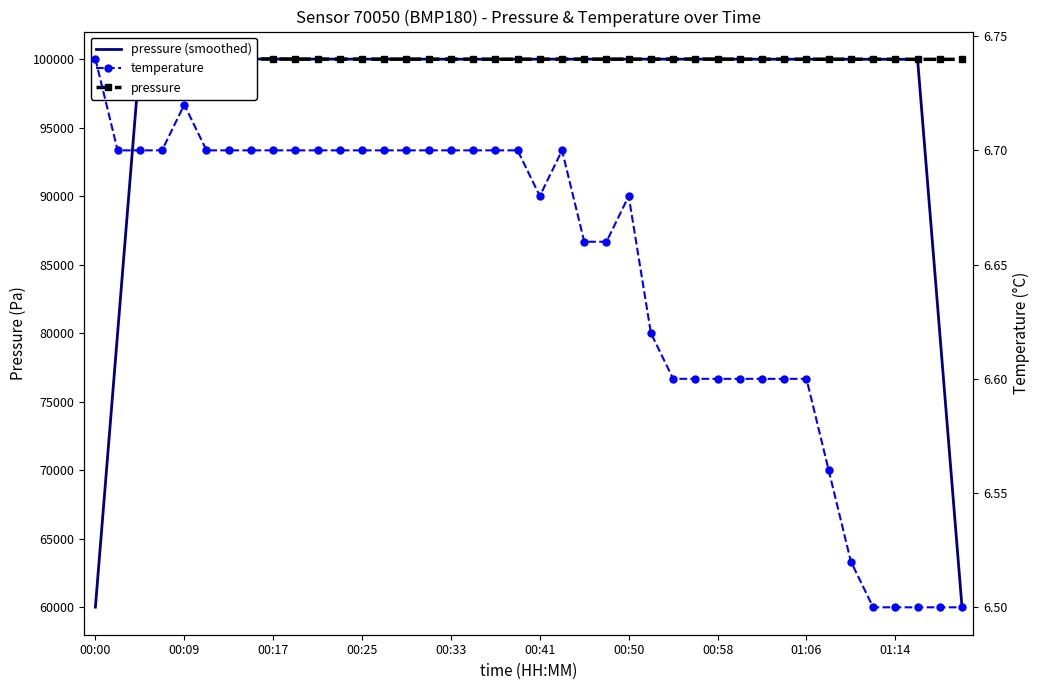

What is the minimum value for pressure?

100010.6